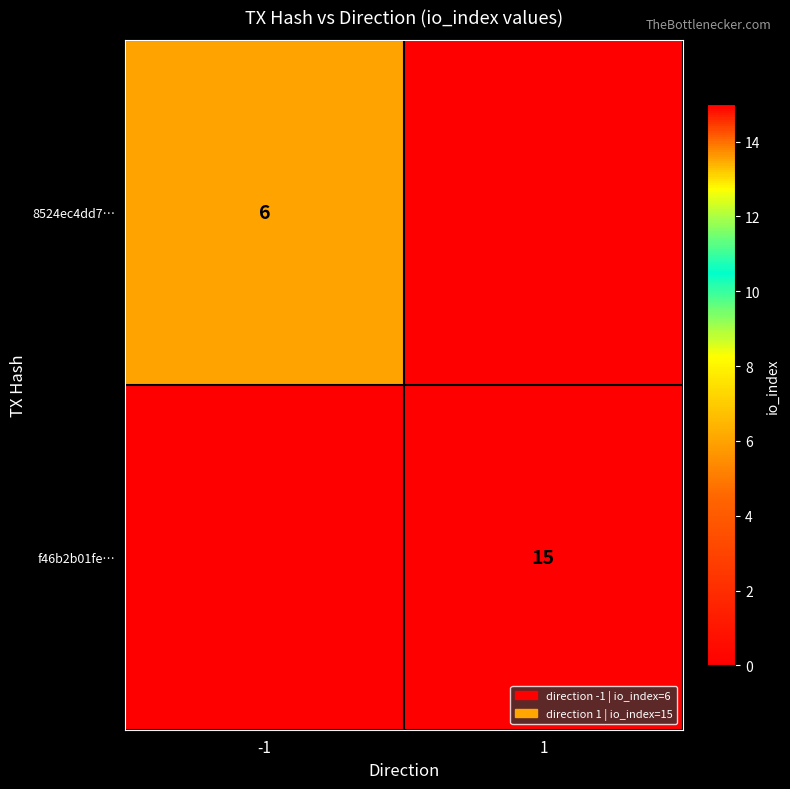

Is the value of f46b2b01fe… at 1 greater than the value of 8524ec4dd7… at -1?

Yes